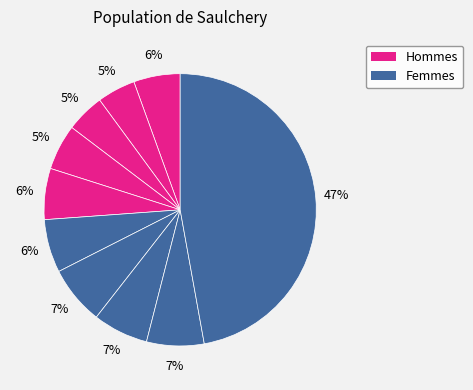

Count the number of slices in the pie.

10